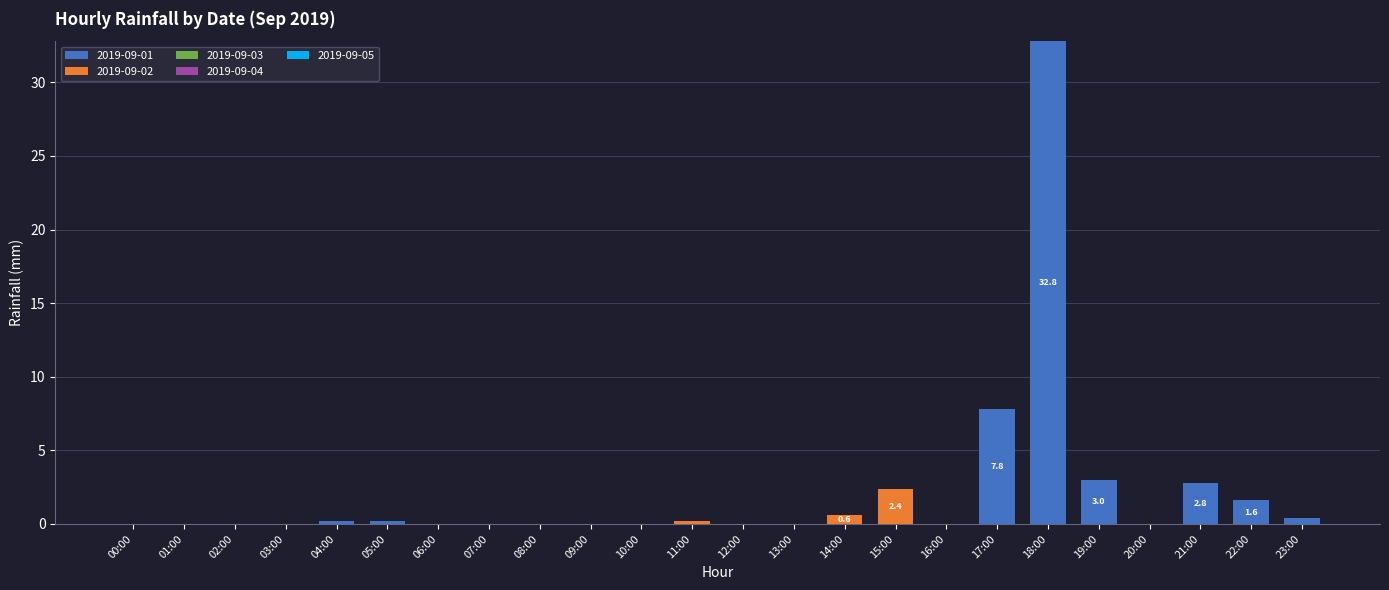

What is the sum of all 2019-09-01 values?

48.8